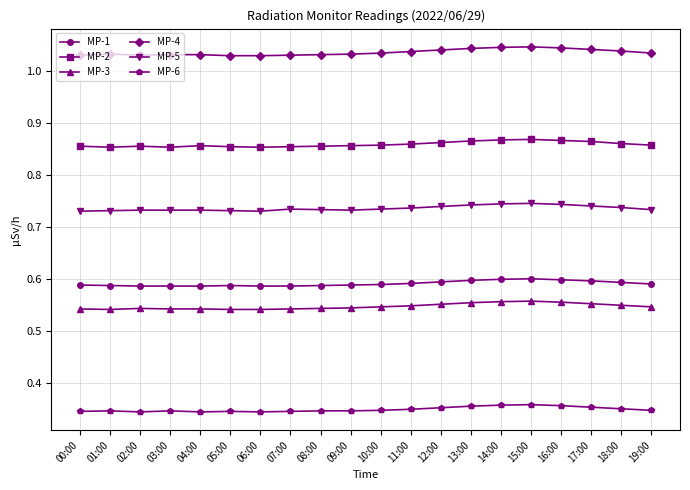

True or false: MP-3 has more than 0 interior local peaks.

True